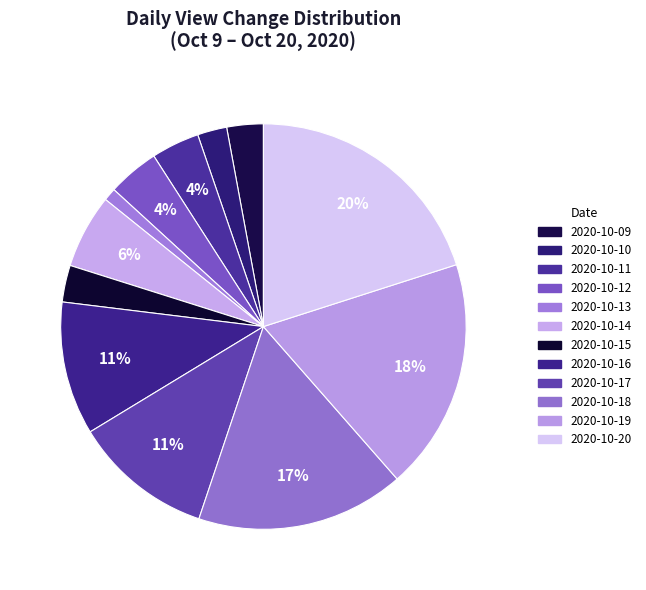

What is the smallest slice in the pie chart?

2020-10-13